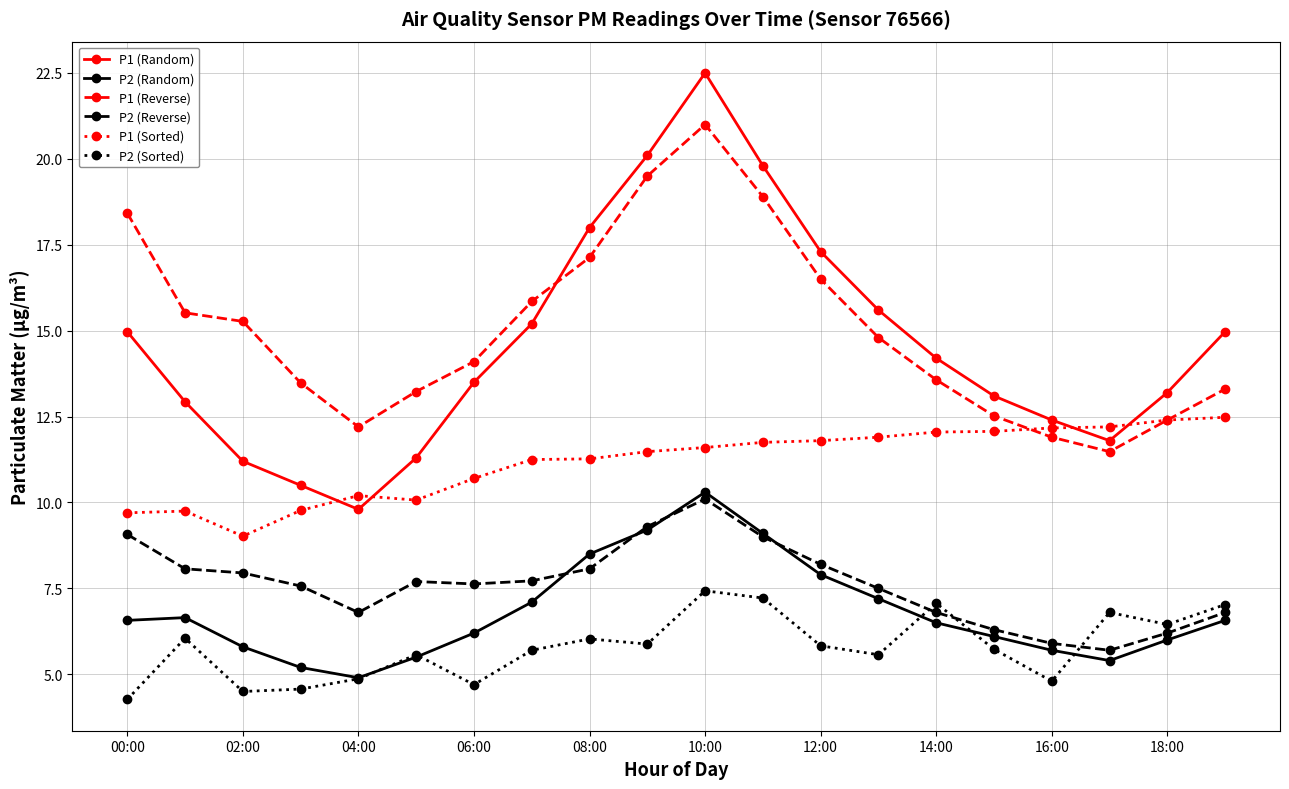

What is the lowest value of the P2 (Reverse) series?

5.7